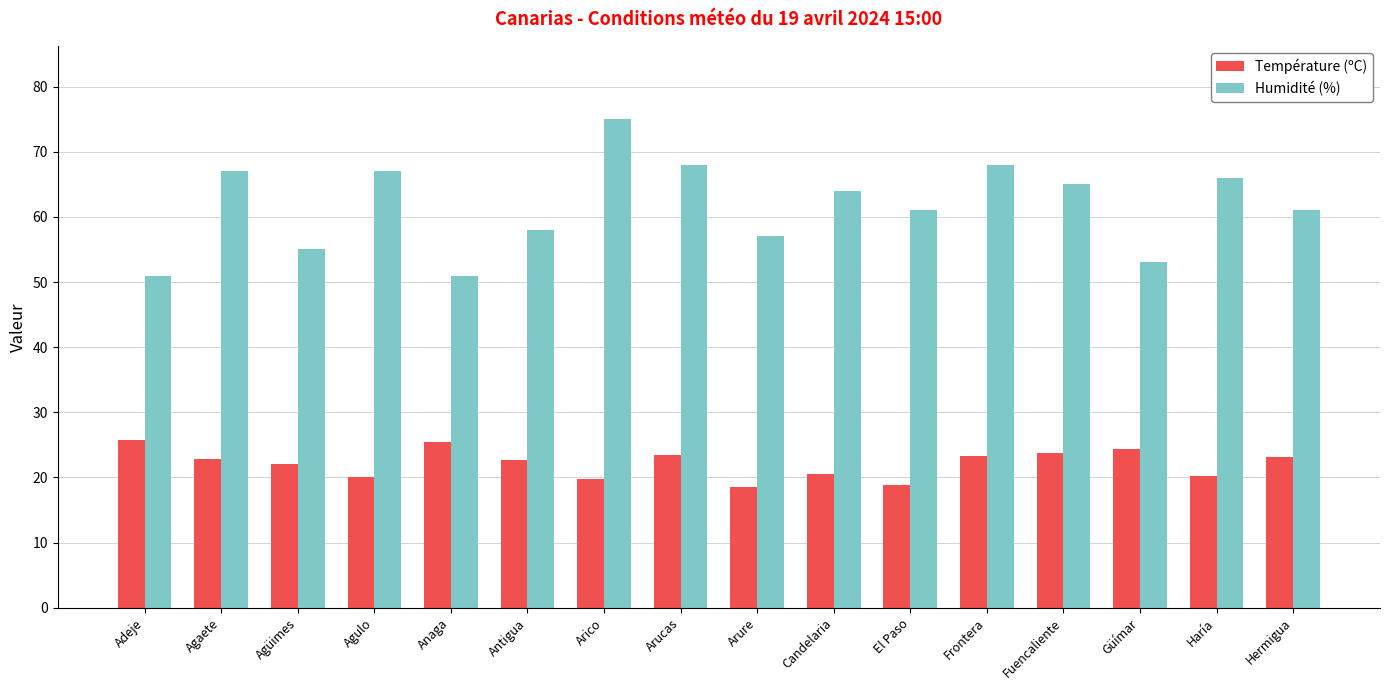

Is it true that Humidité (%) equals 75.0 at Arico?

True